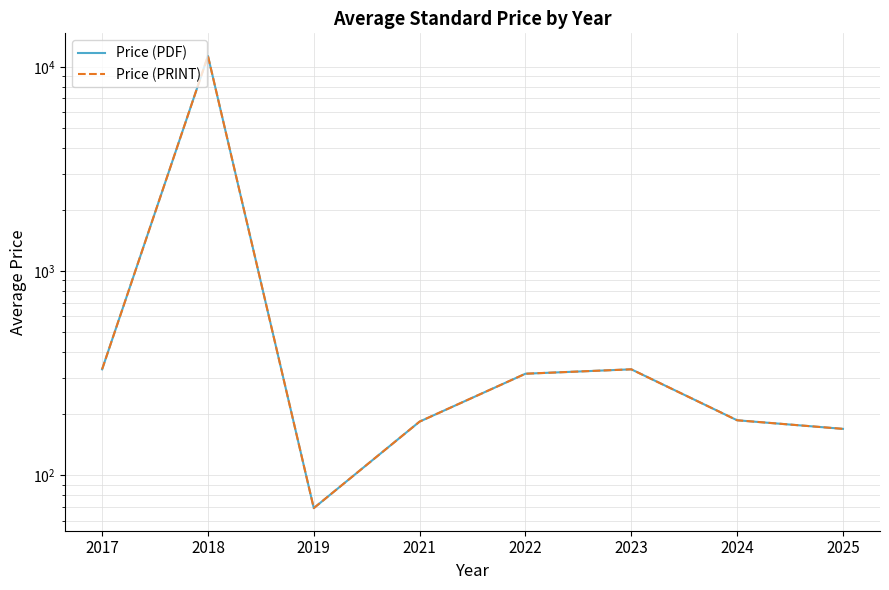

At which label does Price (PDF) first exceed 314?

2017